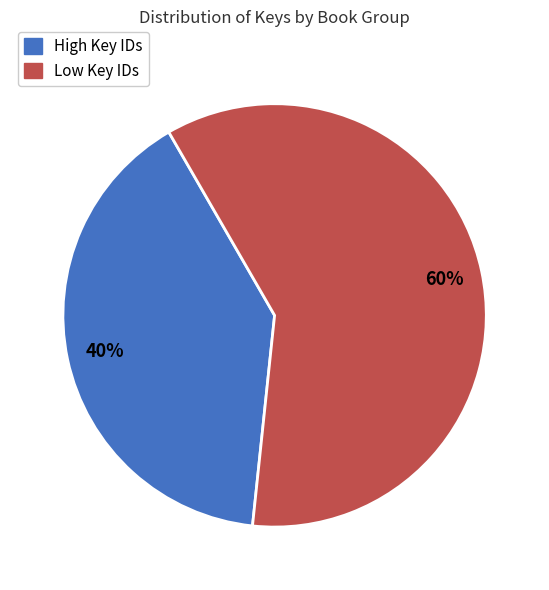

Does any single category account for the majority?

Yes